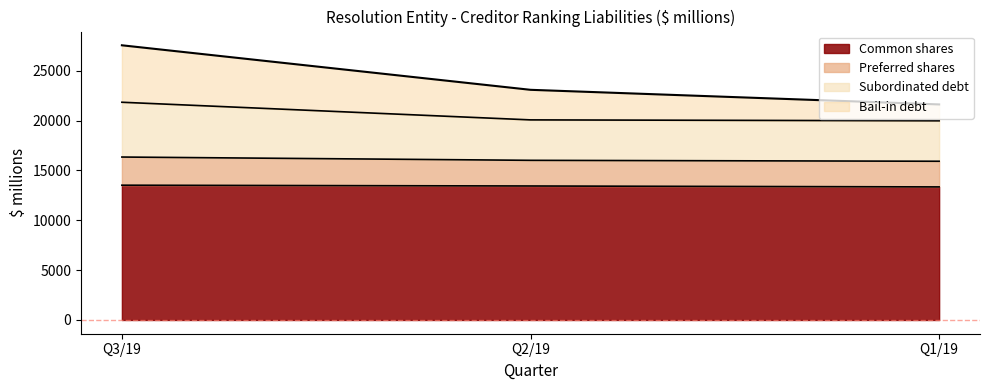

Which category has the lowest value in the Bail-in debt series?

Q1/19